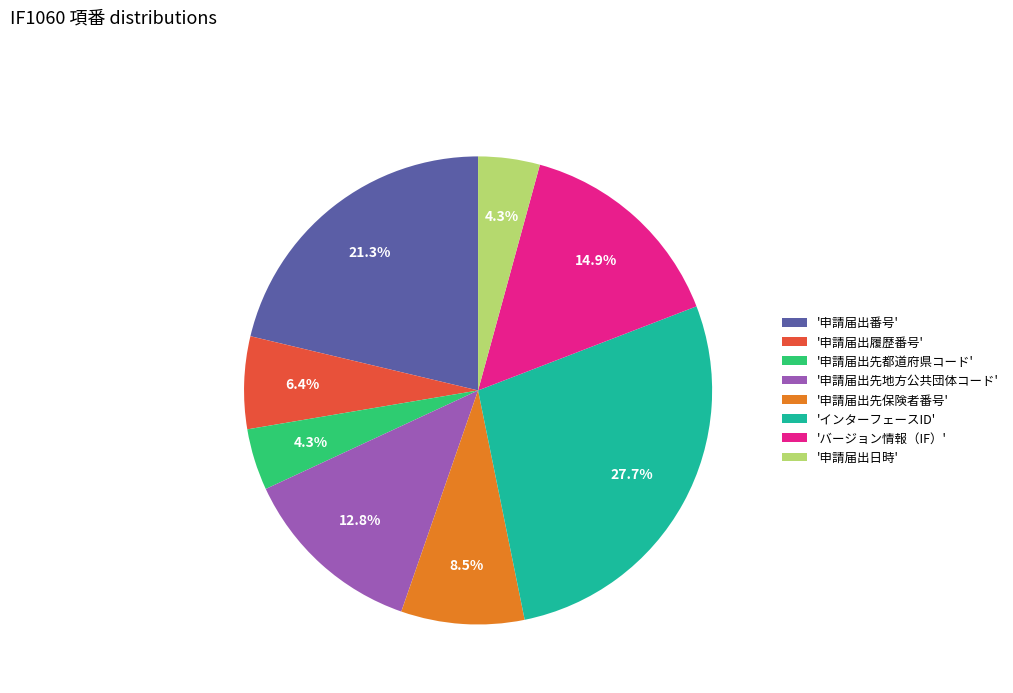

Combined, do '申請届出番号' and 'インターフェースID' account for over 50%?

No